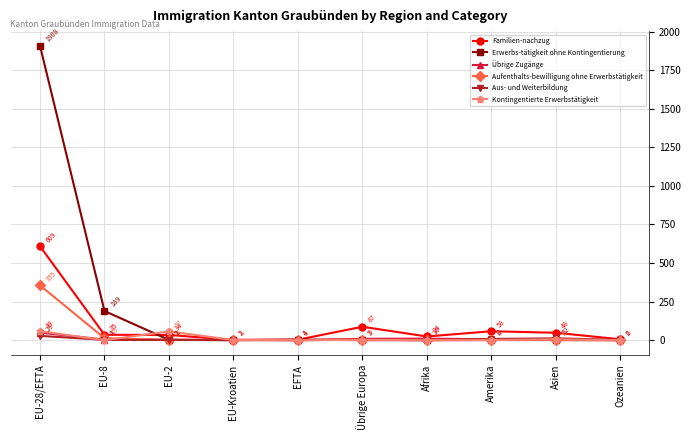

Which series has the largest range (max minus min)?

Erwerbs-tätigkeit ohne Kontingentierung